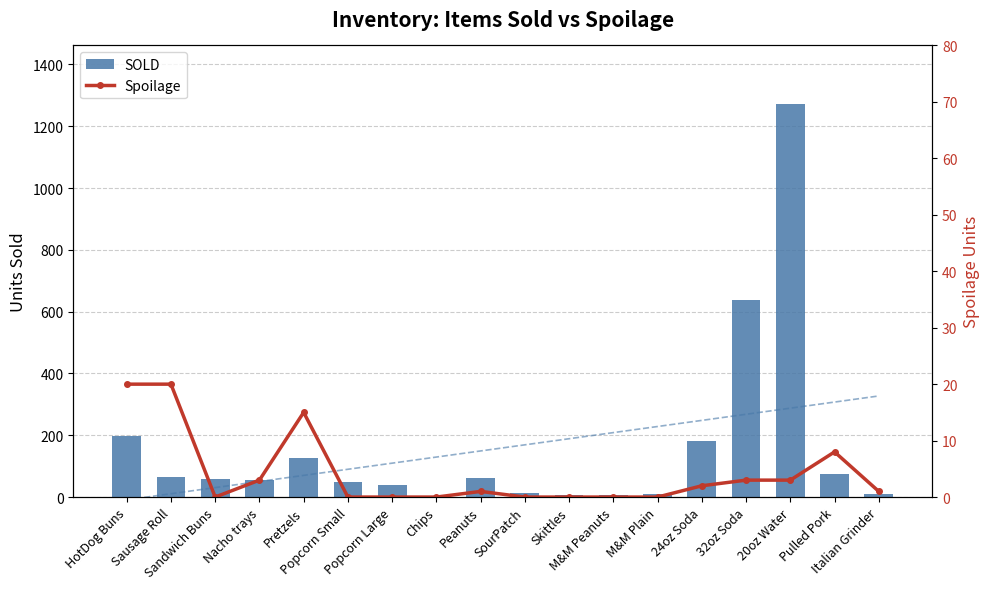

How many values in the SOLD series are below 60?

9